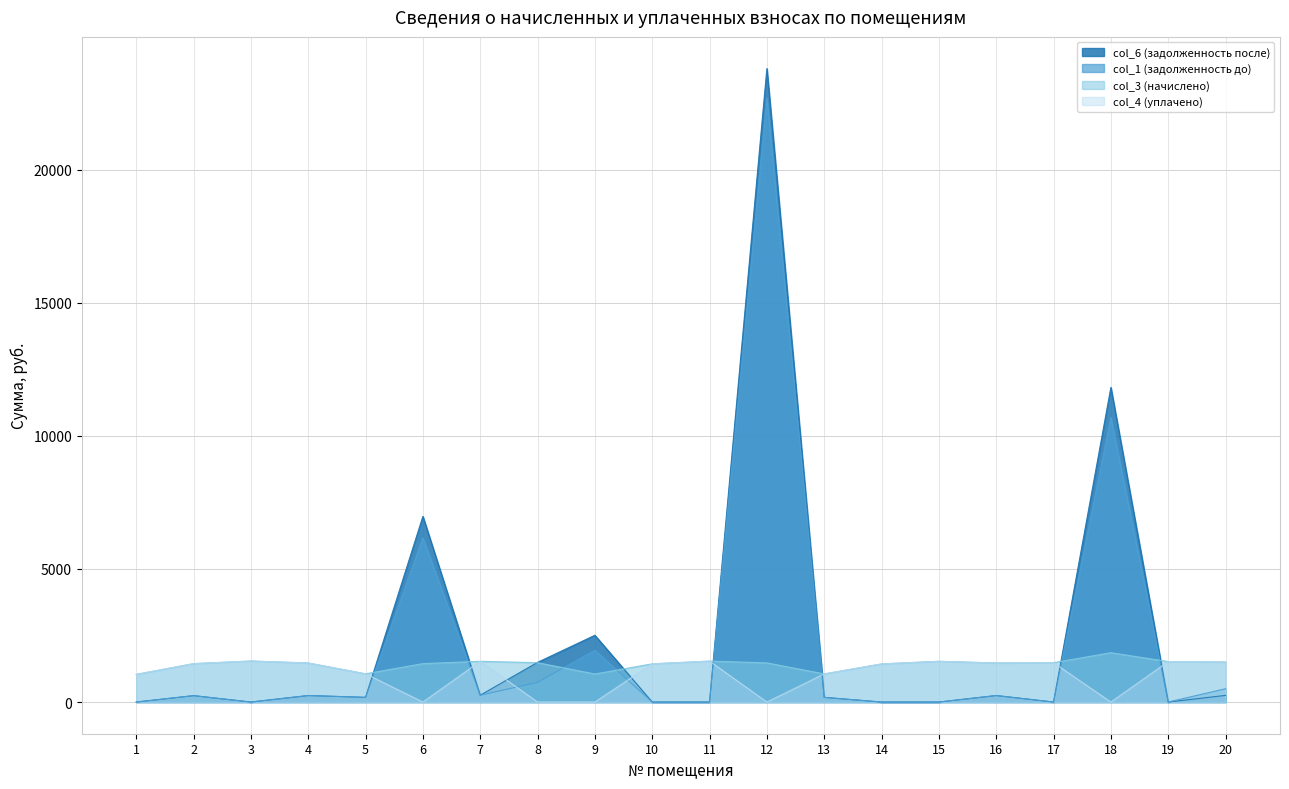

Does the chart have visible grid lines?

Yes